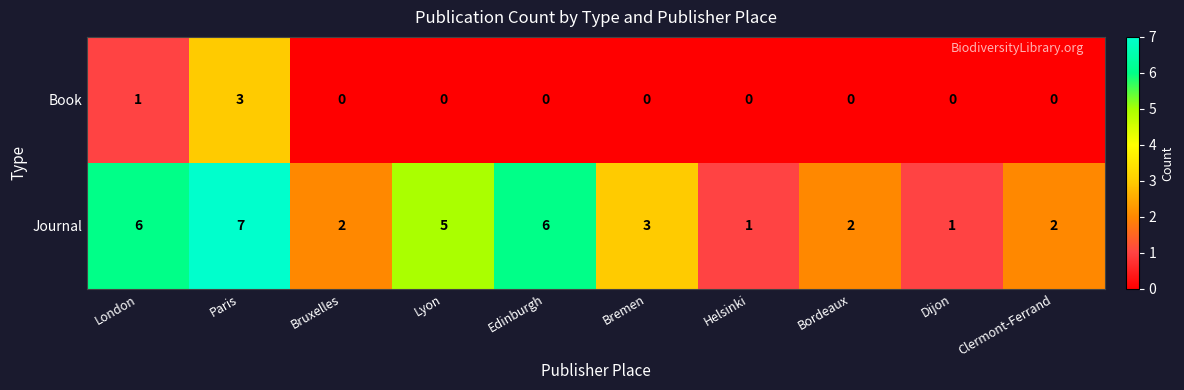

Which series has the largest total across all categories?

Journal